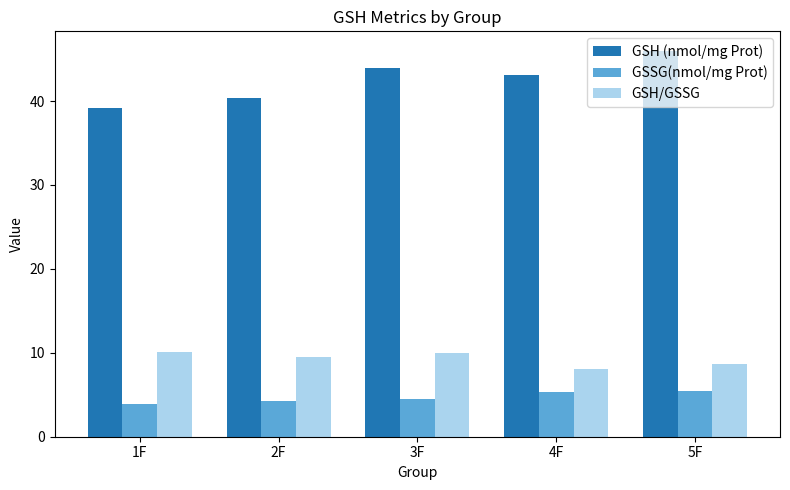

Rank the series by their maximum value, from lowest to highest.

GSSG(nmol/mg Prot), GSH/GSSG, GSH (nmol/mg Prot)